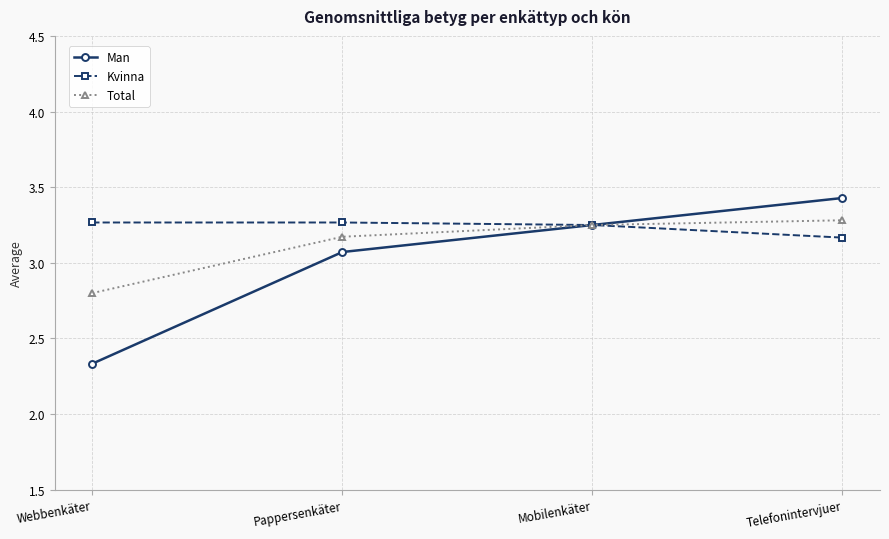

What is the difference between the highest and lowest values at Pappersenkäter?

0.2